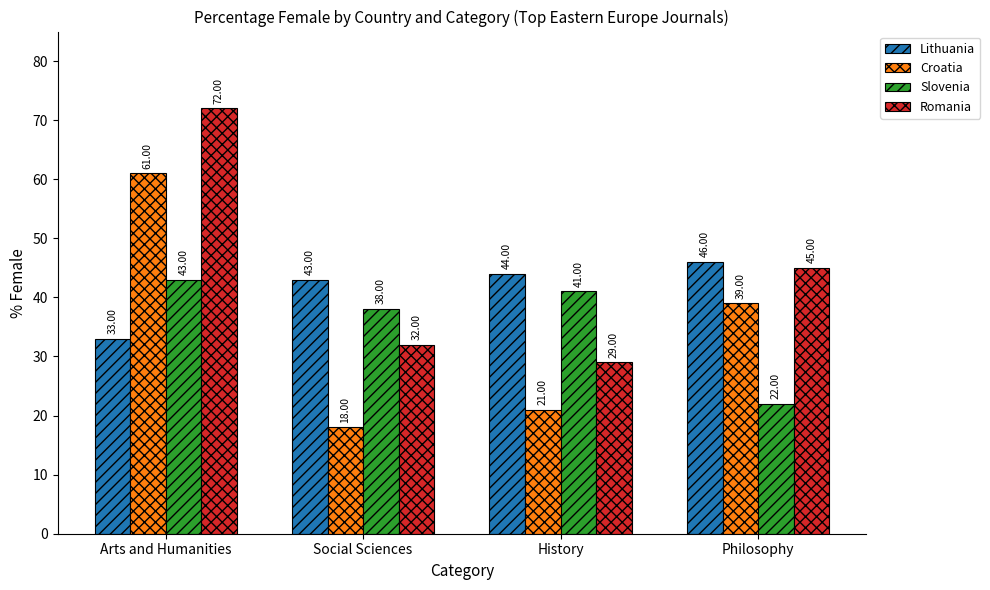

What is the label of the 2nd bar from the right?

History